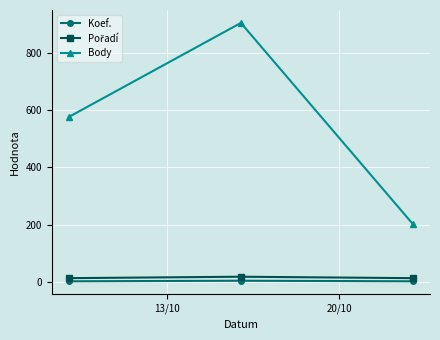

What is the average value of the Koef. series?

3